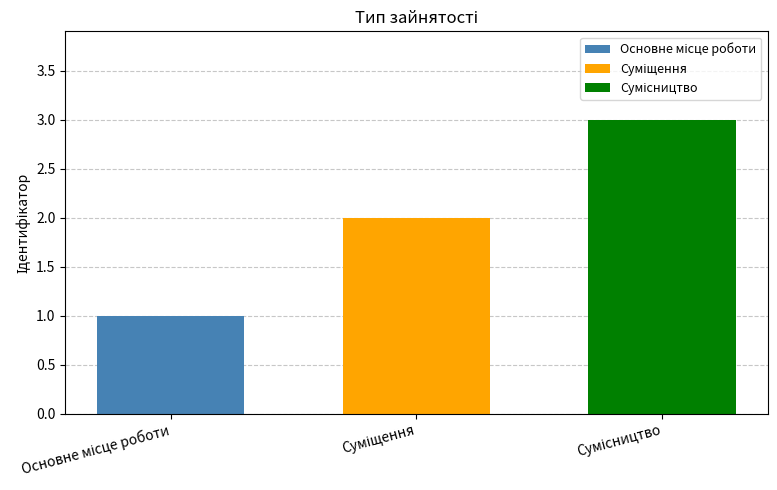

How many series are shown in this chart?

3